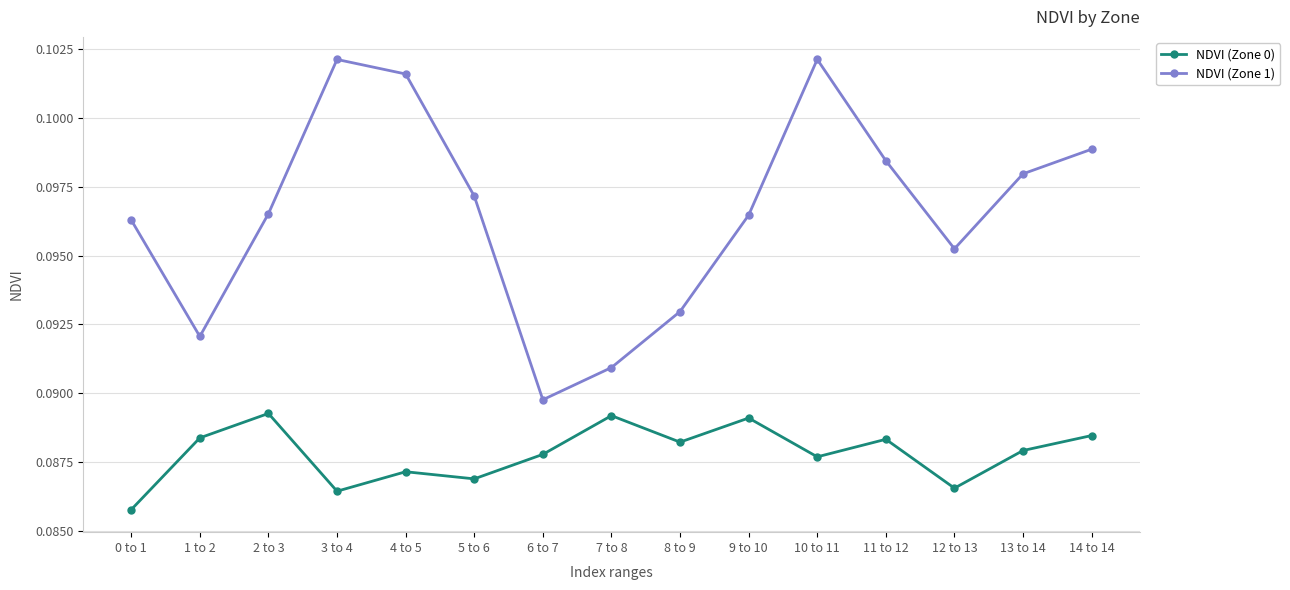

How many series are shown in this chart?

2